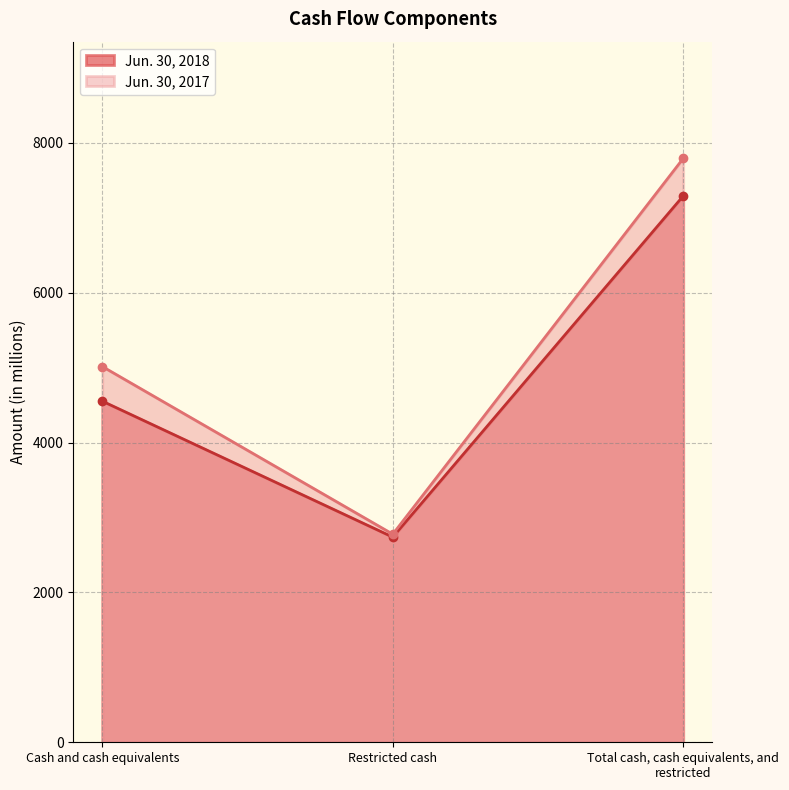

Reading right to left, list all the values displayed in this chart.

Jun. 30, 2018: Total cash, cash equivalents, and restricted=7290	Restricted cash=2738	Cash and cash equivalents=4552
Jun. 30, 2017: Total cash, cash equivalents, and restricted=7791	Restricted cash=2777	Cash and cash equivalents=5014